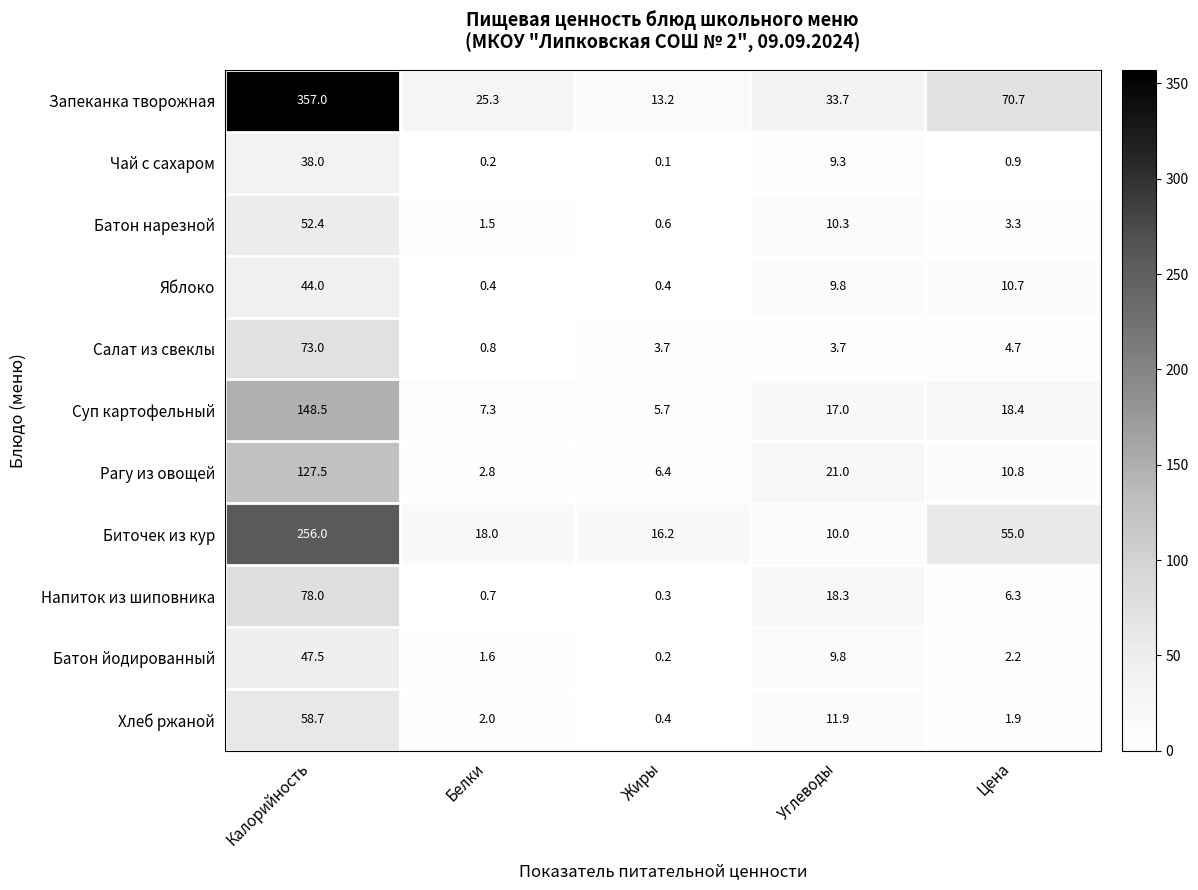

Rank the series at Цена from highest to lowest value.

Запеканка творожная, Биточек из кур, Суп картофельный, Рагу из овощей, Яблоко, Напиток из шиповника, Салат из свеклы, Батон нарезной, Батон йодированный, Хлеб ржаной, Чай с сахаром